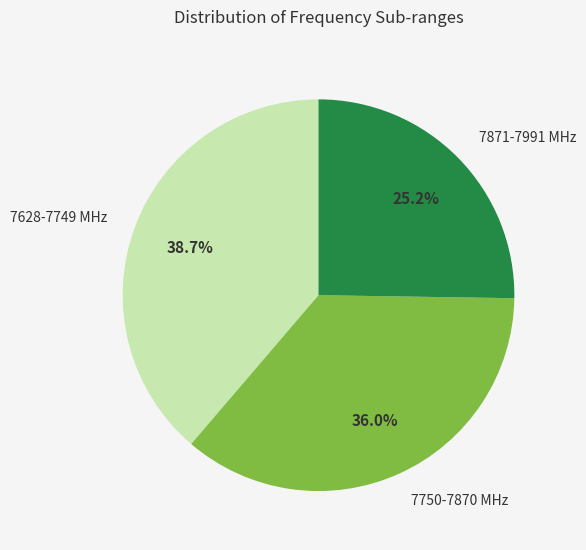

Rank the categories by value from highest to lowest.

7628-7749 MHz, 7750-7870 MHz, 7871-7991 MHz